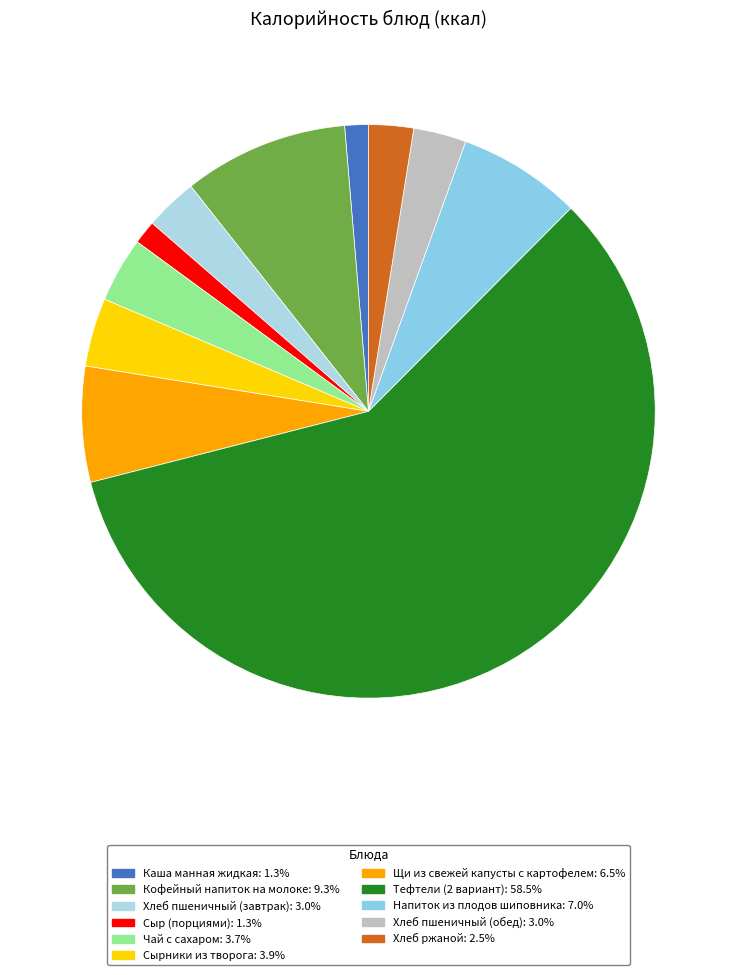

Which slice represents more than half of the pie?

Тефтели (2 вариант)